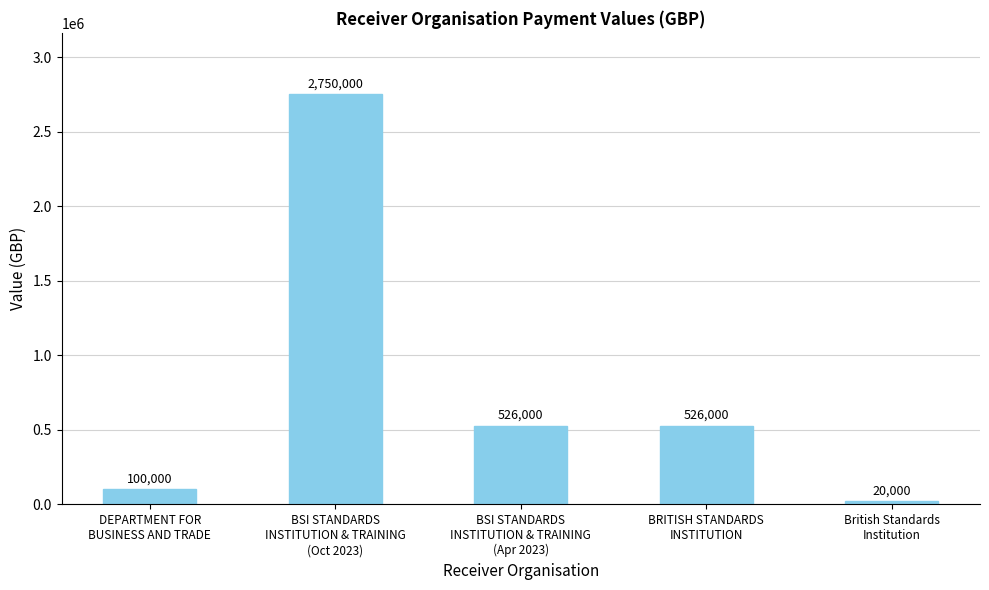

What is the sum of all values?

3922000